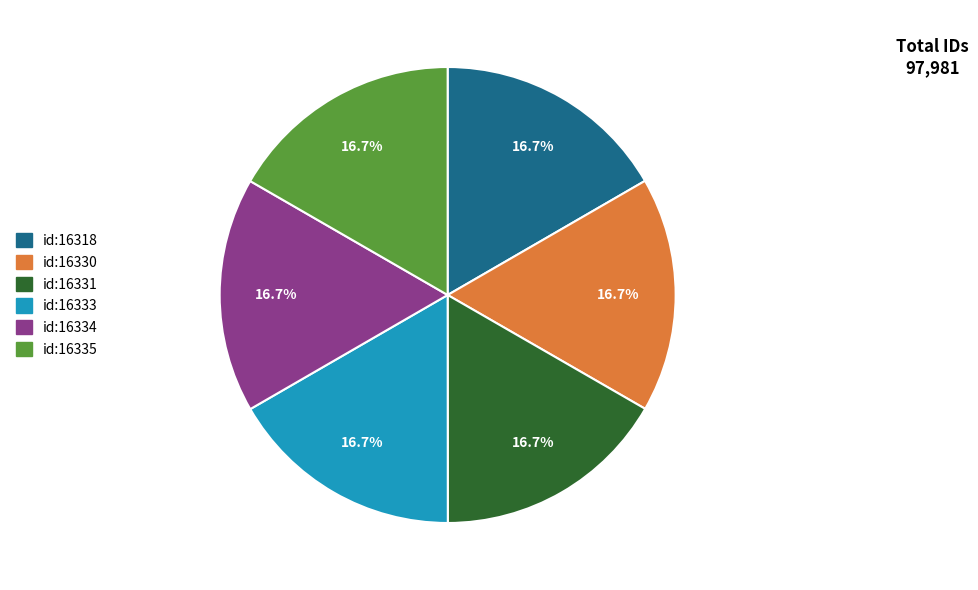

Does any single category account for the majority?

No